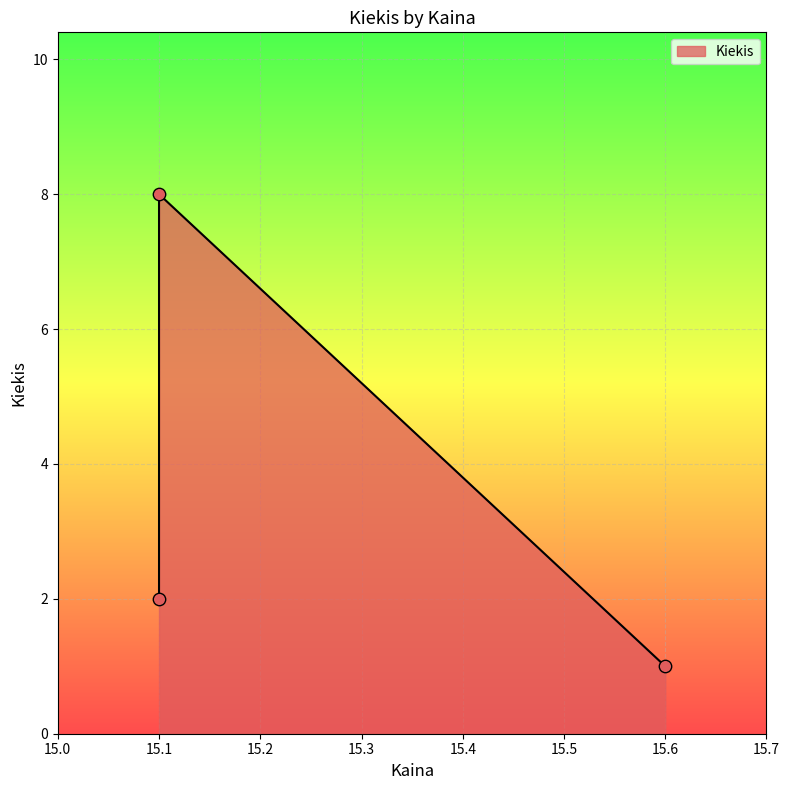

Approximately how many times larger is the value at 15.1 compared to 15.6?

2.0